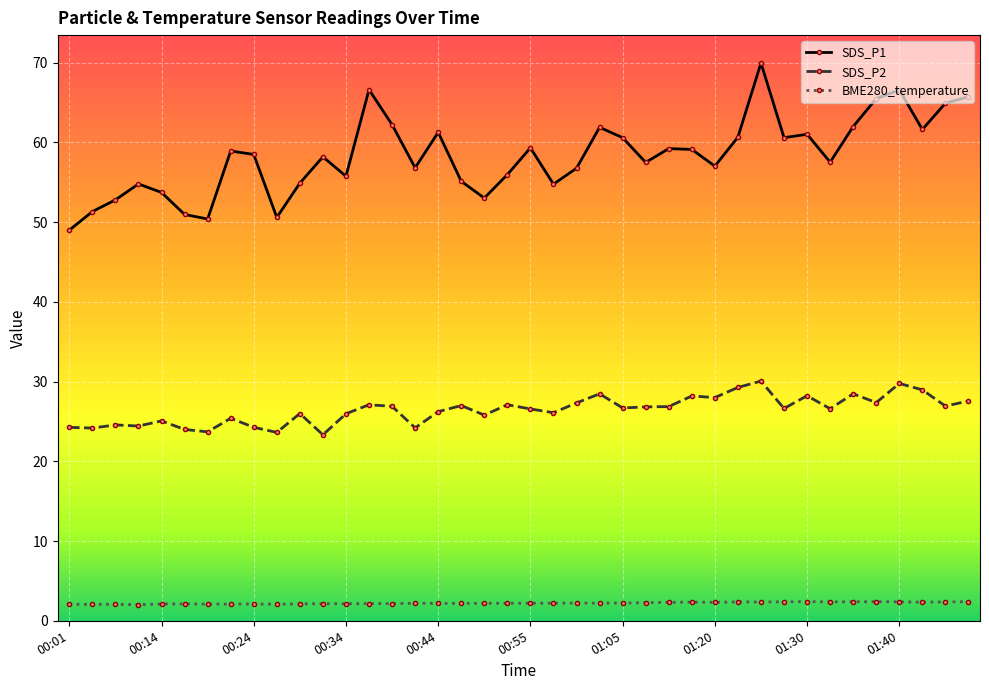

Which series has the largest total across all categories?

SDS_P1